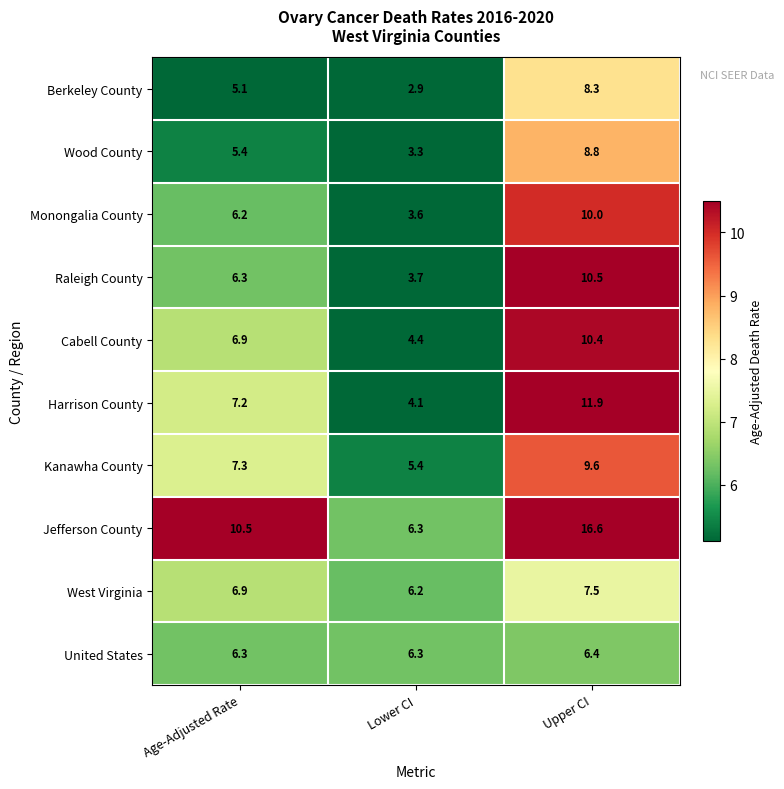

Rank the series at Upper CI from highest to lowest value.

Jefferson County, Harrison County, Raleigh County, Cabell County, Monongalia County, Kanawha County, Wood County, Berkeley County, West Virginia, United States